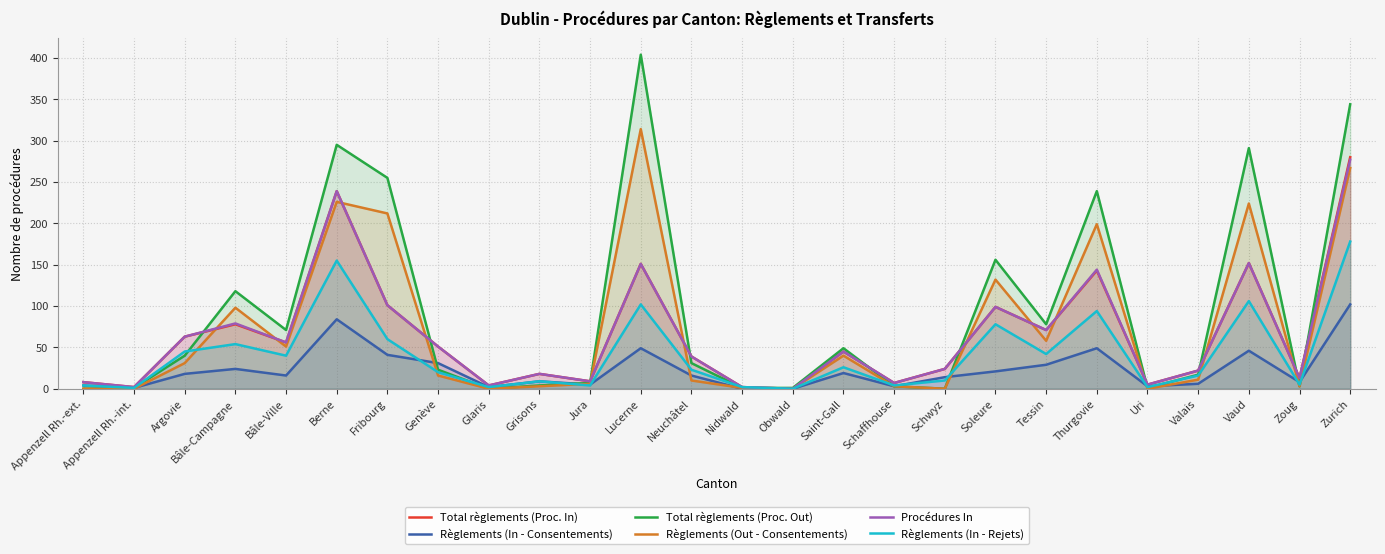

What is the difference between the highest and lowest values at Soleure?

135